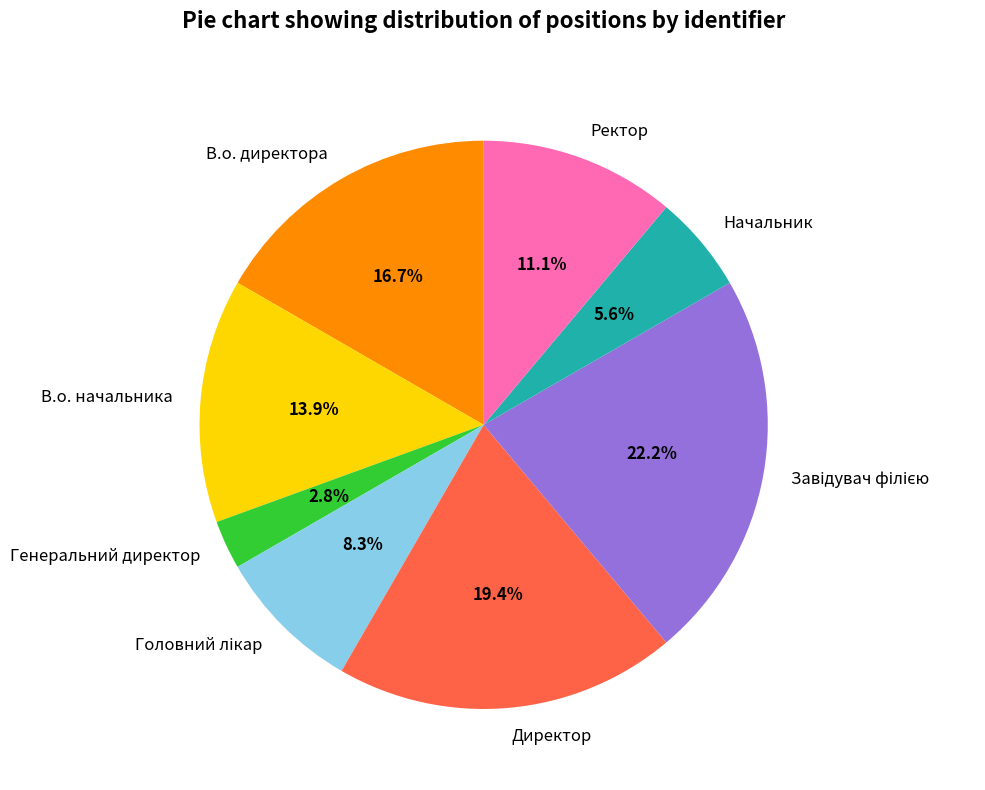

What percentage do В.о. директора and В.о. начальника together represent?

30.6%